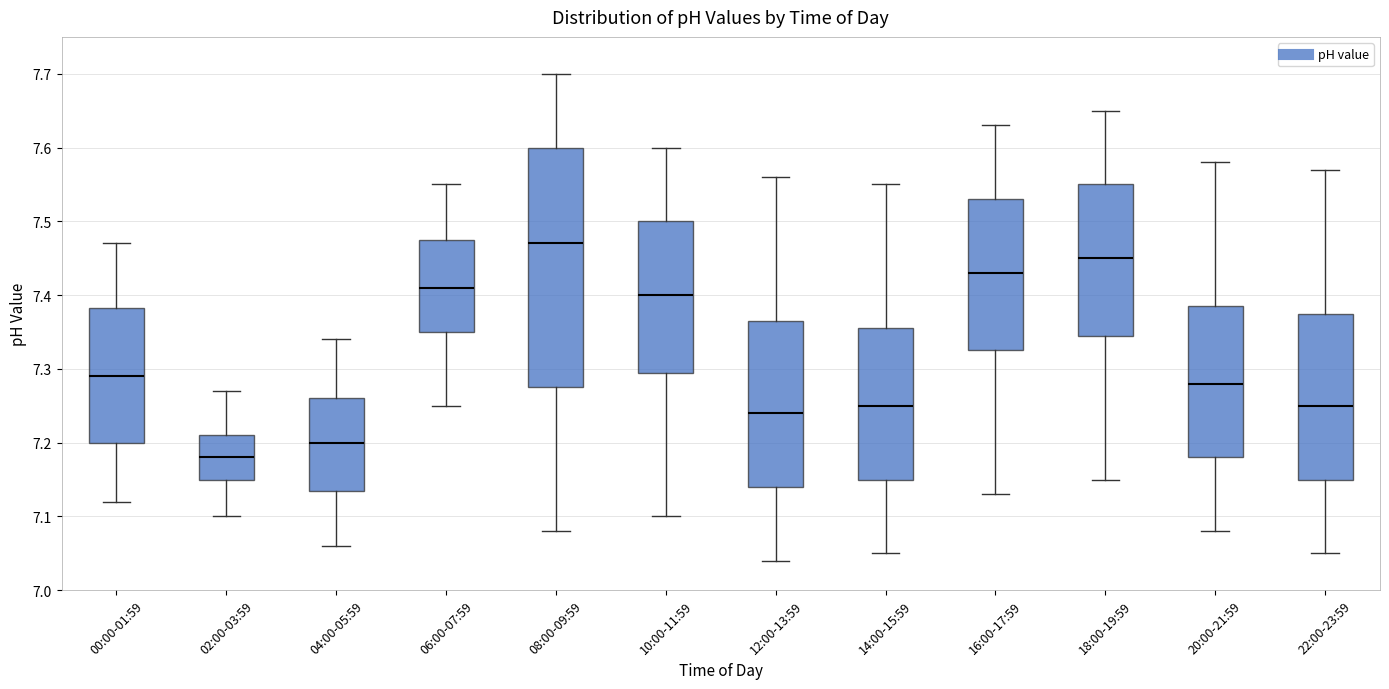

Comparing the boxes themselves (not the whiskers), which one is the tallest?

08:00-09:59